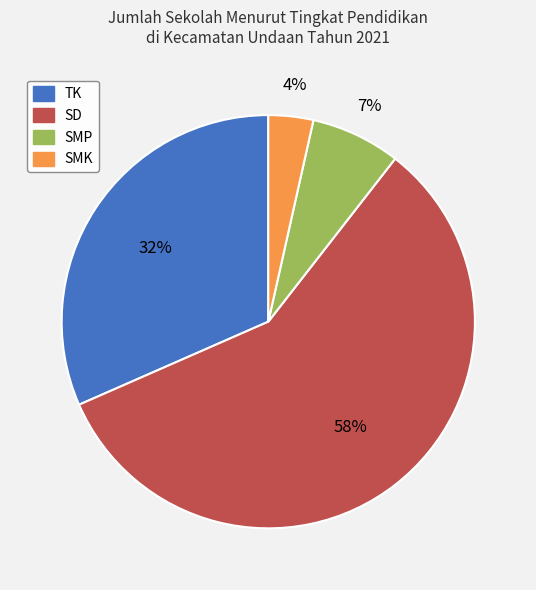

Which has a higher value, SMK or SMP?

SMP